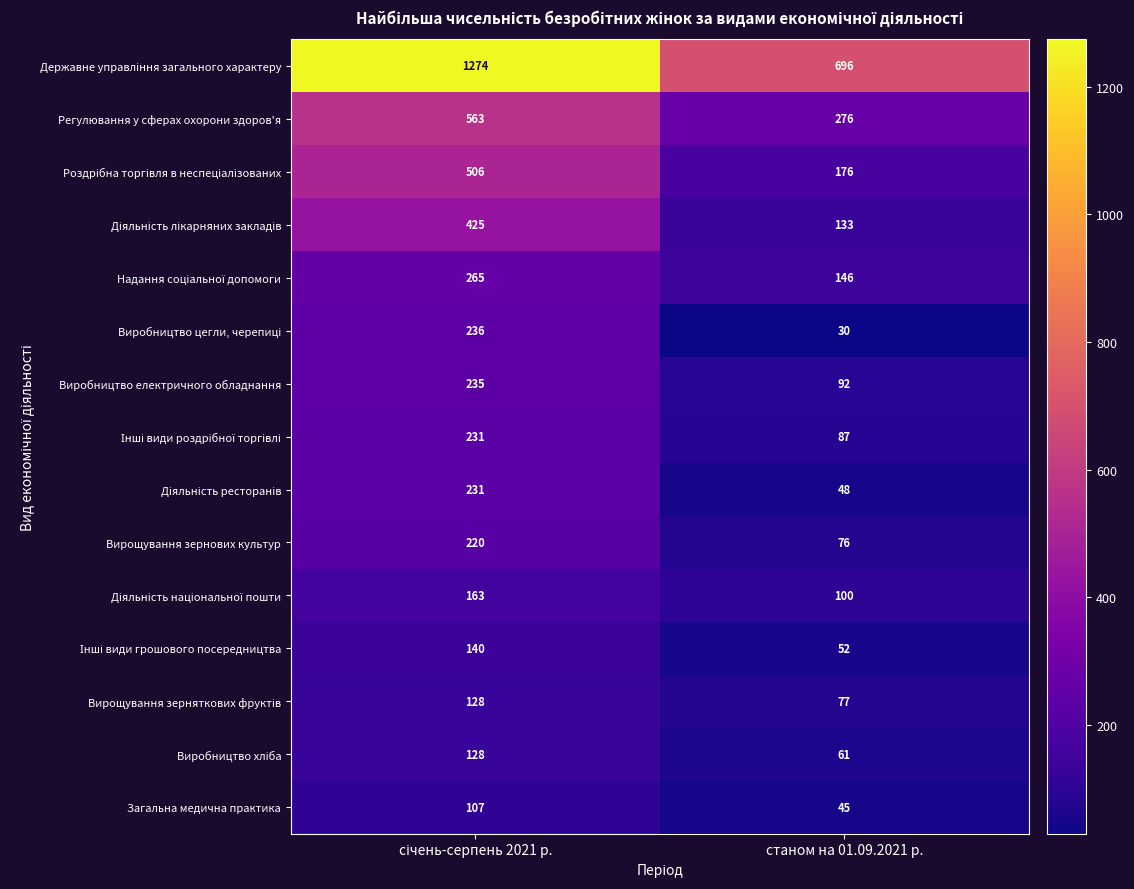

What is the minimum value shown in the chart?

30